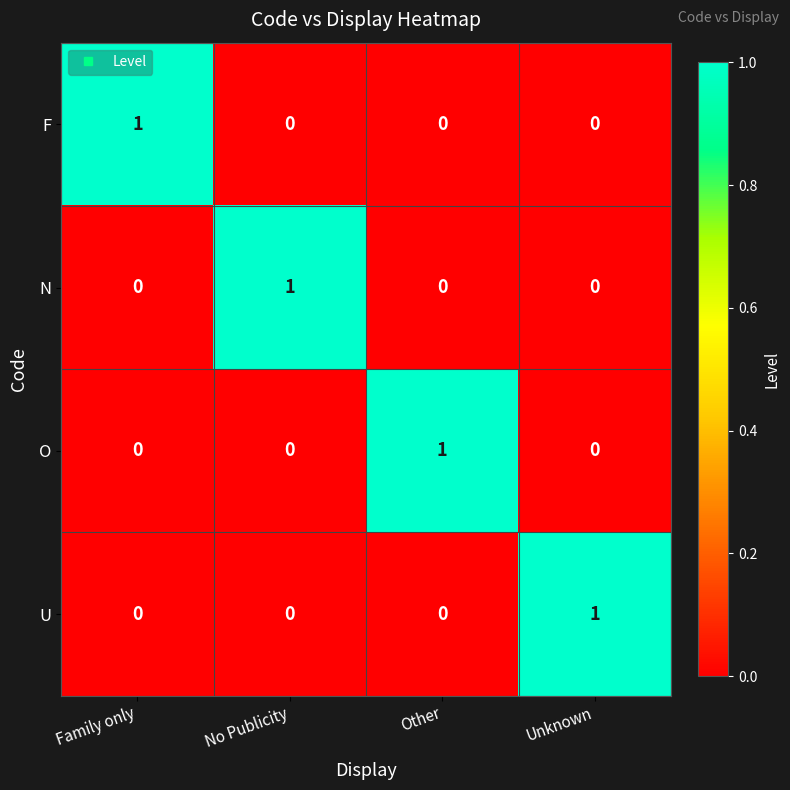

Is it true that F equals 1 at Other?

False